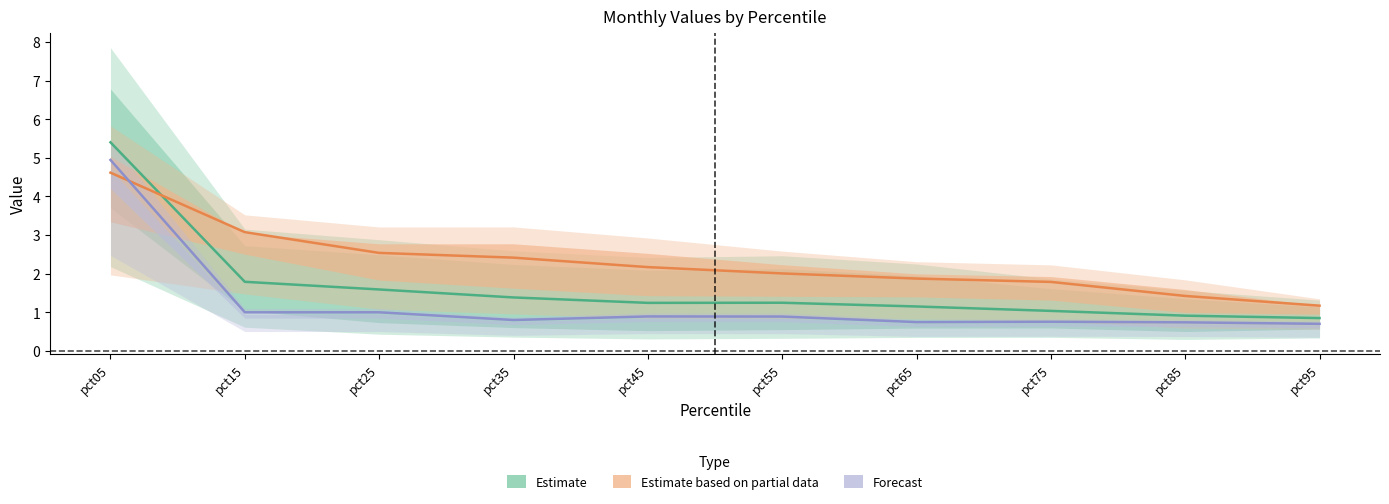

Reading right to left, what are all the values shown in this chart?

Jan: pct95=0.7	pct85=0.7	pct75=0.8	pct65=0.7	pct55=0.9	pct45=0.9	pct35=0.8	pct25=1.0	pct15=1.0	pct05=4.9
Feb: pct95=0.8	pct85=0.9	pct75=1.0	pct65=1.1	pct55=1.2	pct45=1.2	pct35=1.4	pct25=1.6	pct15=1.8	pct05=5.4
Mar: pct95=1.2	pct85=1.4	pct75=1.8	pct65=1.9	pct55=2.0	pct45=2.2	pct35=2.4	pct25=2.5	pct15=3.1	pct05=4.6